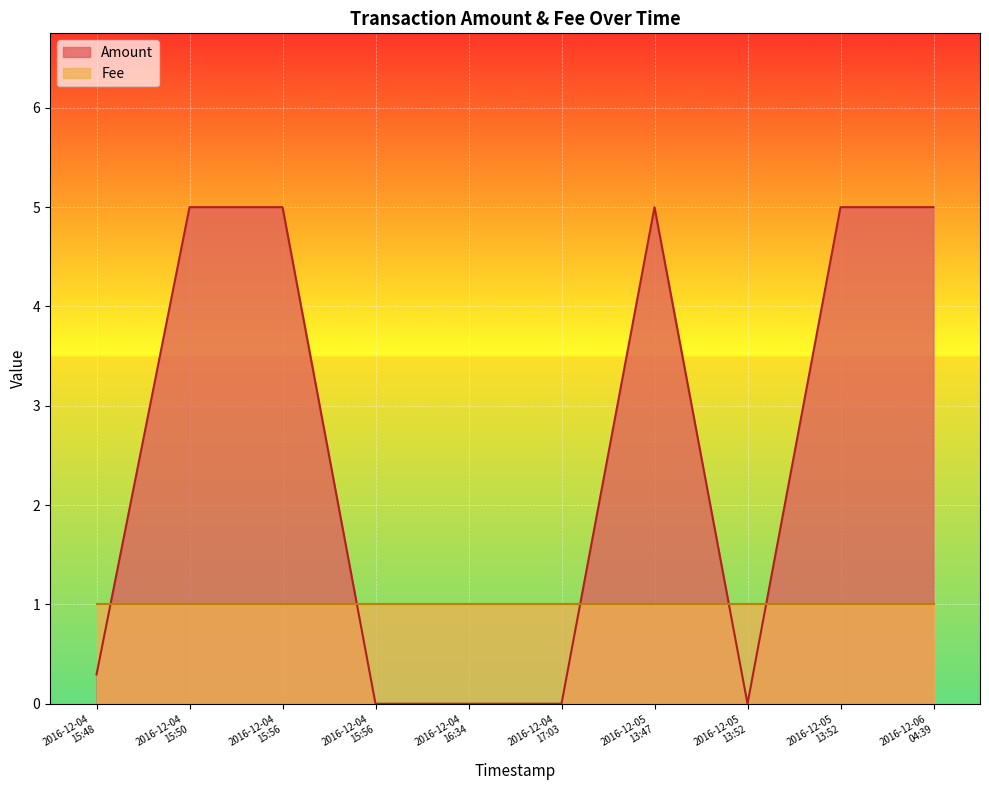

Reading left to right, transcribe all the data shown in this chart.

0.3	5.0	5.0	0.0	0.0	0.0	5.0	0.0	5.0	5.0